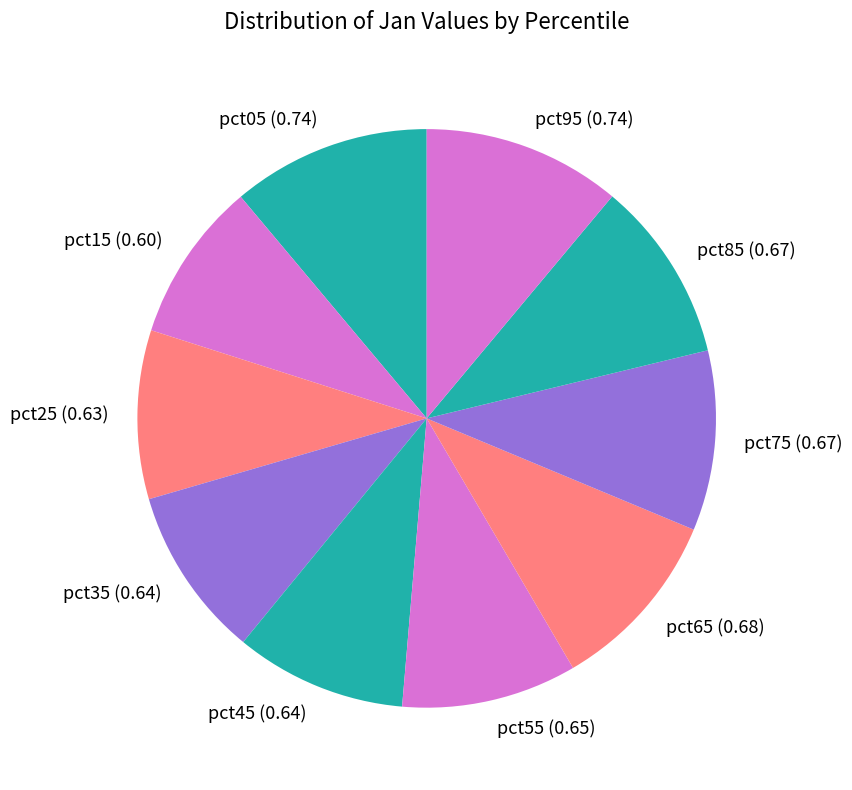

Which has a higher value, pct65 or pct35?

pct65